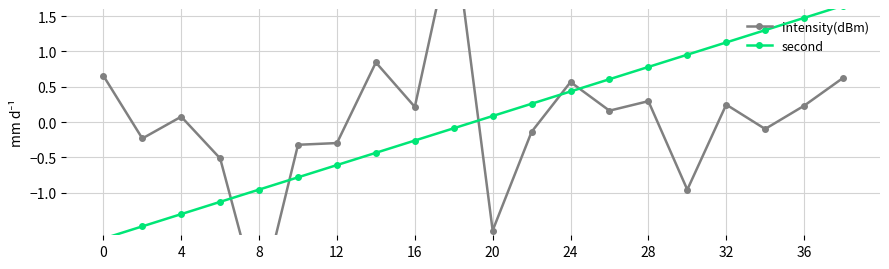

What is the minimum value shown in the chart?

-2.6